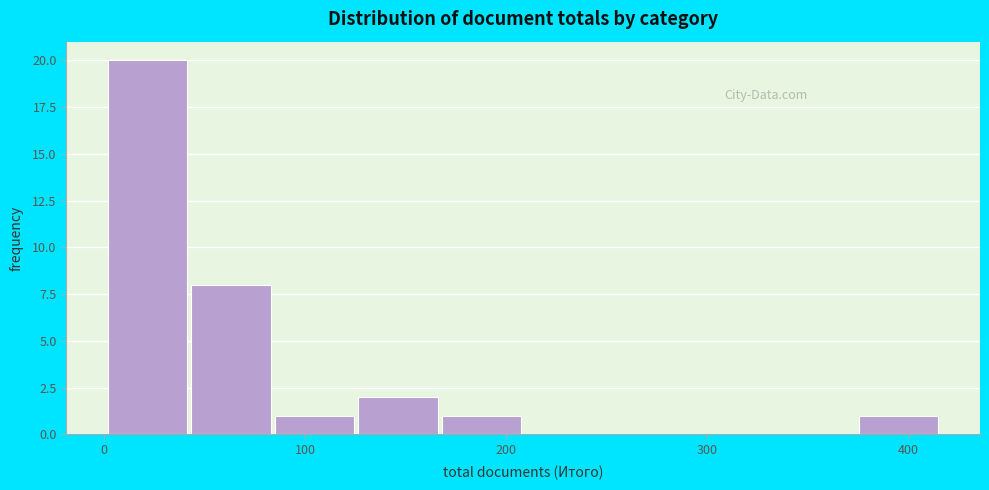

What is the height of the bar covering 170 to 210 on the x-axis? Neither the bar edges nor the heights are printed on the chart, so give them approximately, as read against the axes.

1